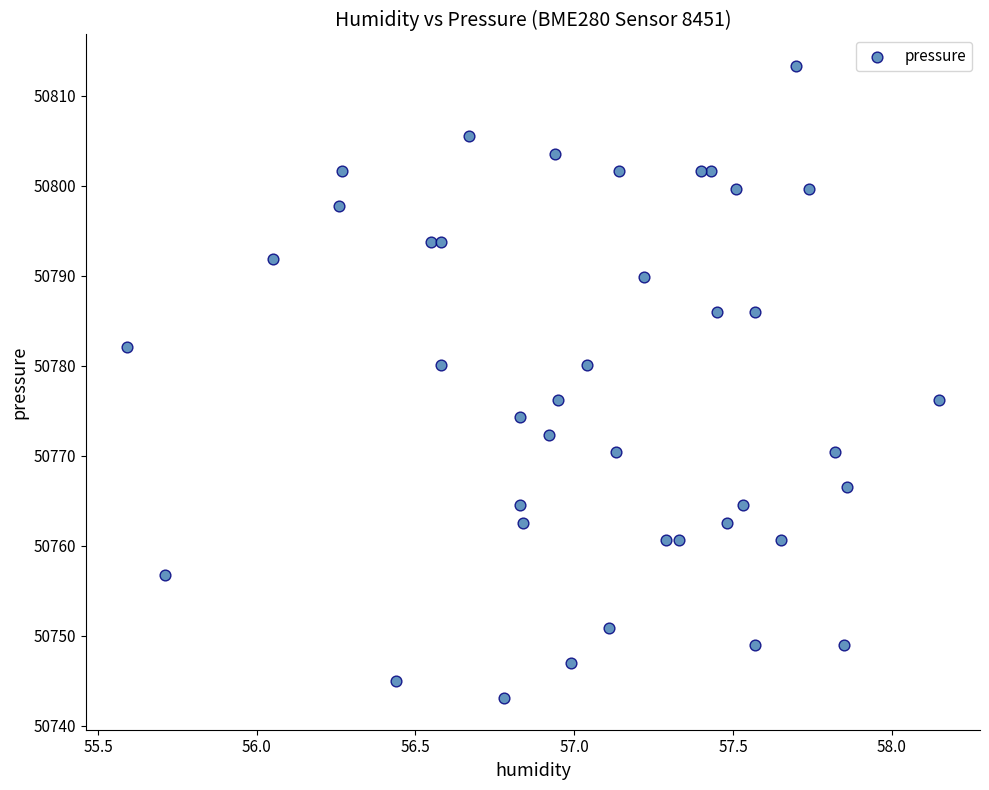

What is the range of X values (max minus min)?

2.6